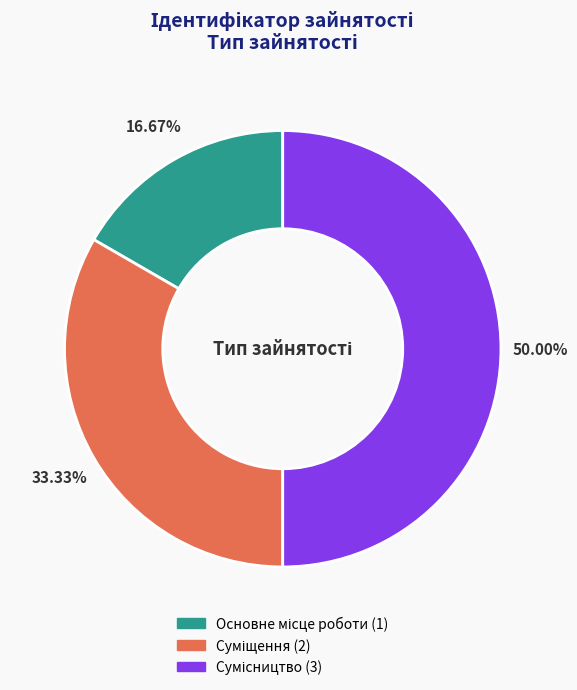

Which category has the biggest portion of the pie?

Сумісництво